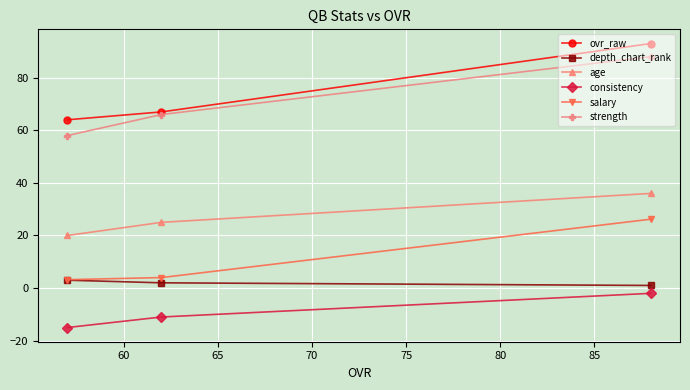

What is the difference between the second highest and minimum values in the strength series?

8.0